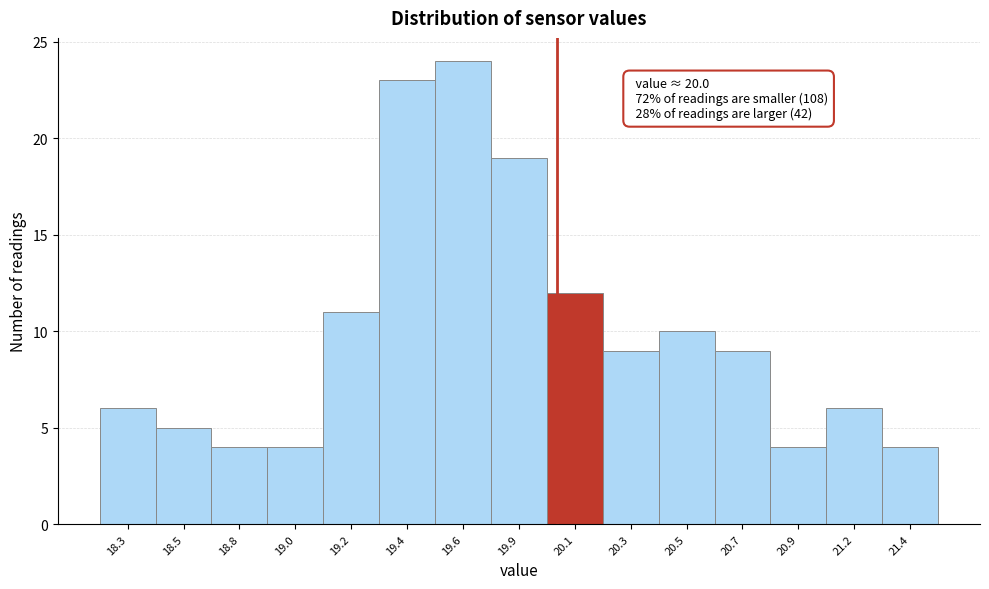

Reading right to left, transcribe all the data shown in this chart.

21.4=4	21.2=6	20.9=4	20.7=9	20.5=10	20.3=9	20.1=12	19.9=19	19.6=24	19.4=23	19.2=11	19.0=4	18.8=4	18.5=5	18.3=6